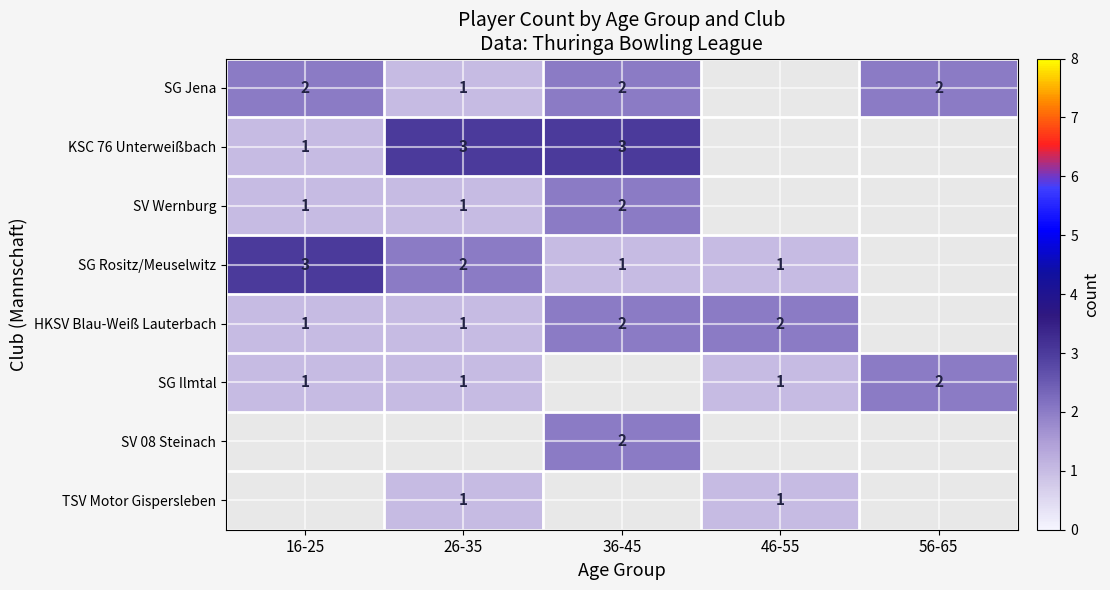

Is it true that SG Jena equals 2 at 36-45?

True